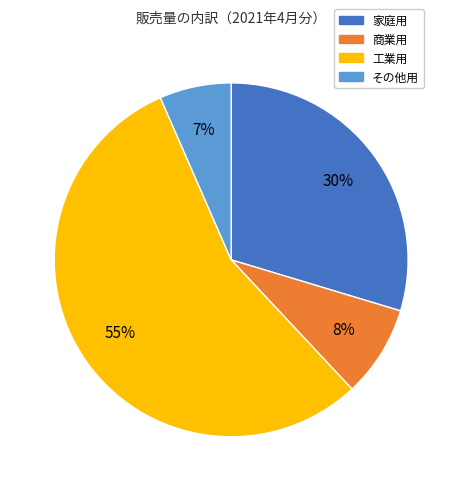

To the nearest percent, what is the combined percentage of 商業用 and その他用?

15%